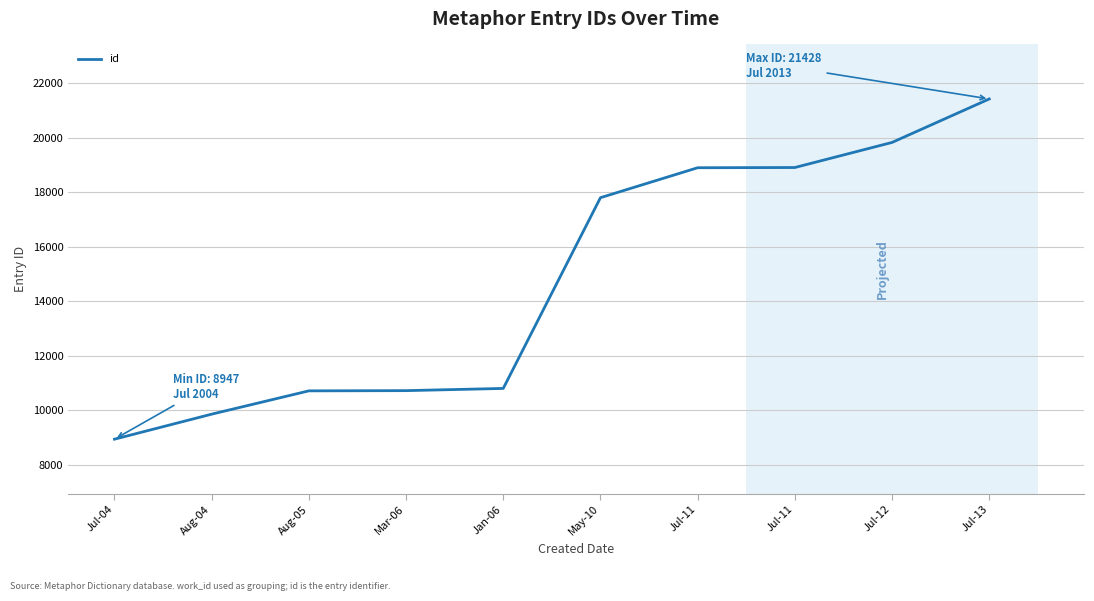

True or false: there are more than 1 points higher than both neighbors.

False